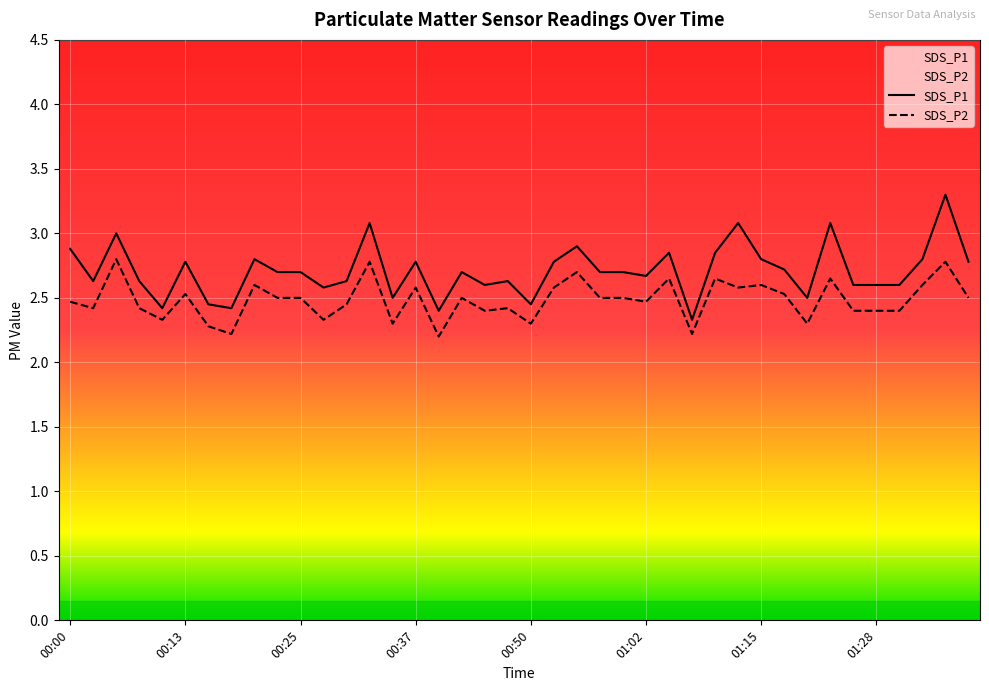

How many lines are shown in the chart?

2